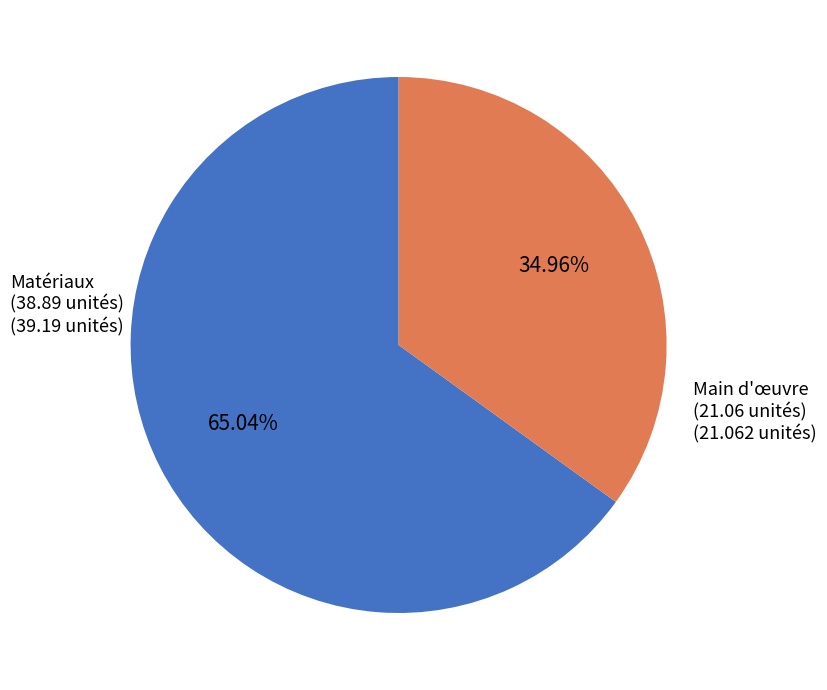

Is there any slice that represents more than half of the pie?

Yes